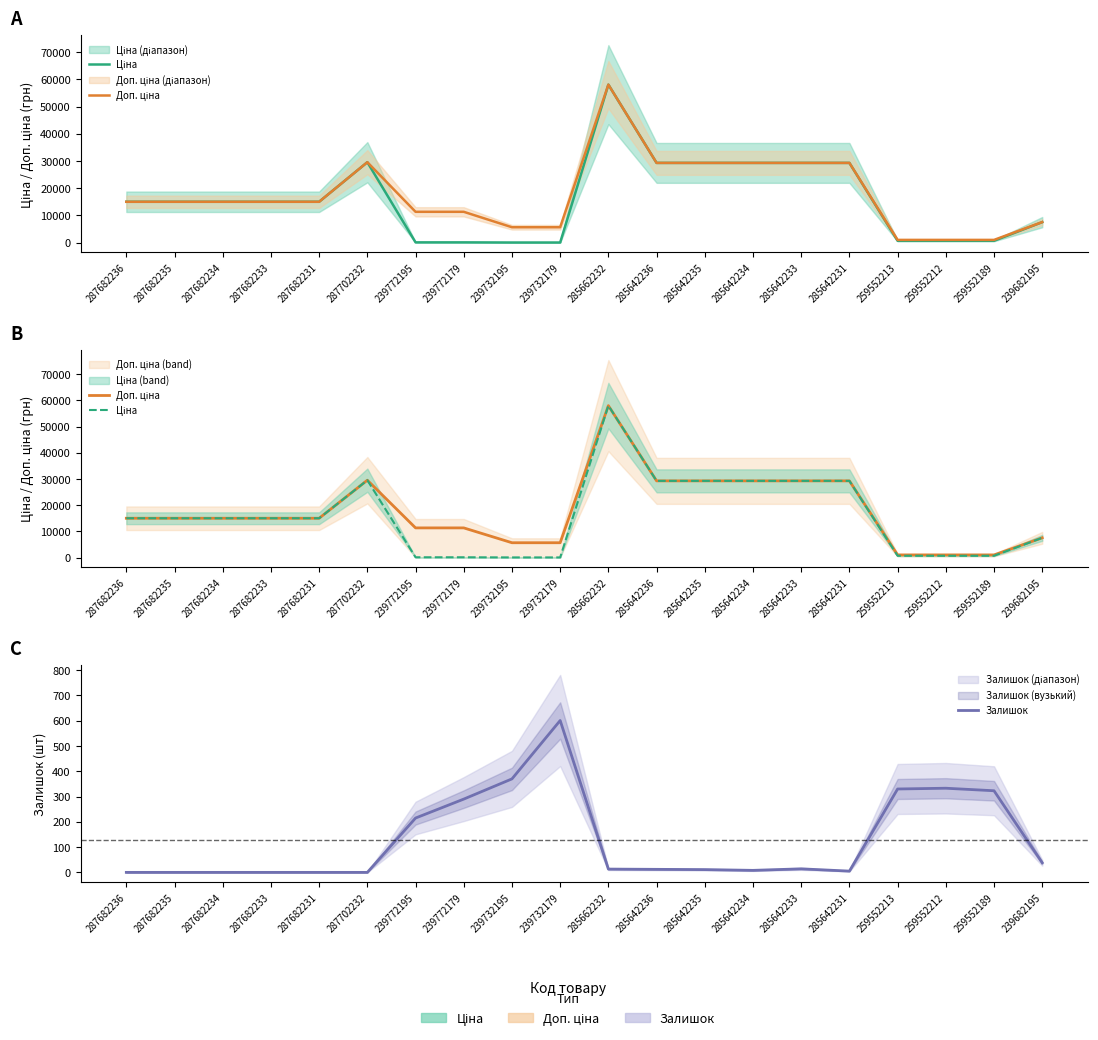

What is the spread (max minus min) of values at 239682195?

7507.9